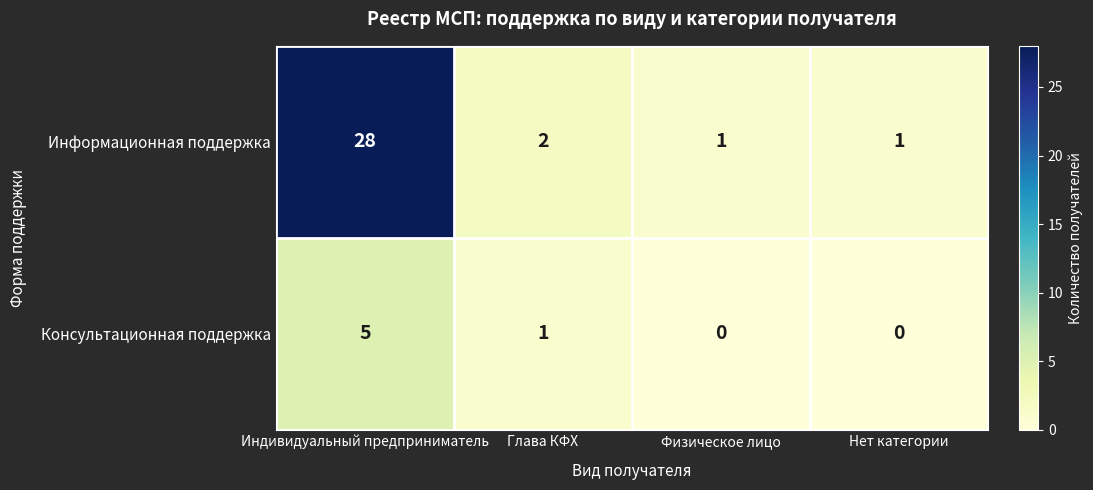

At which label does Консультационная поддержка first exceed 1?

Индивидуальный предприниматель